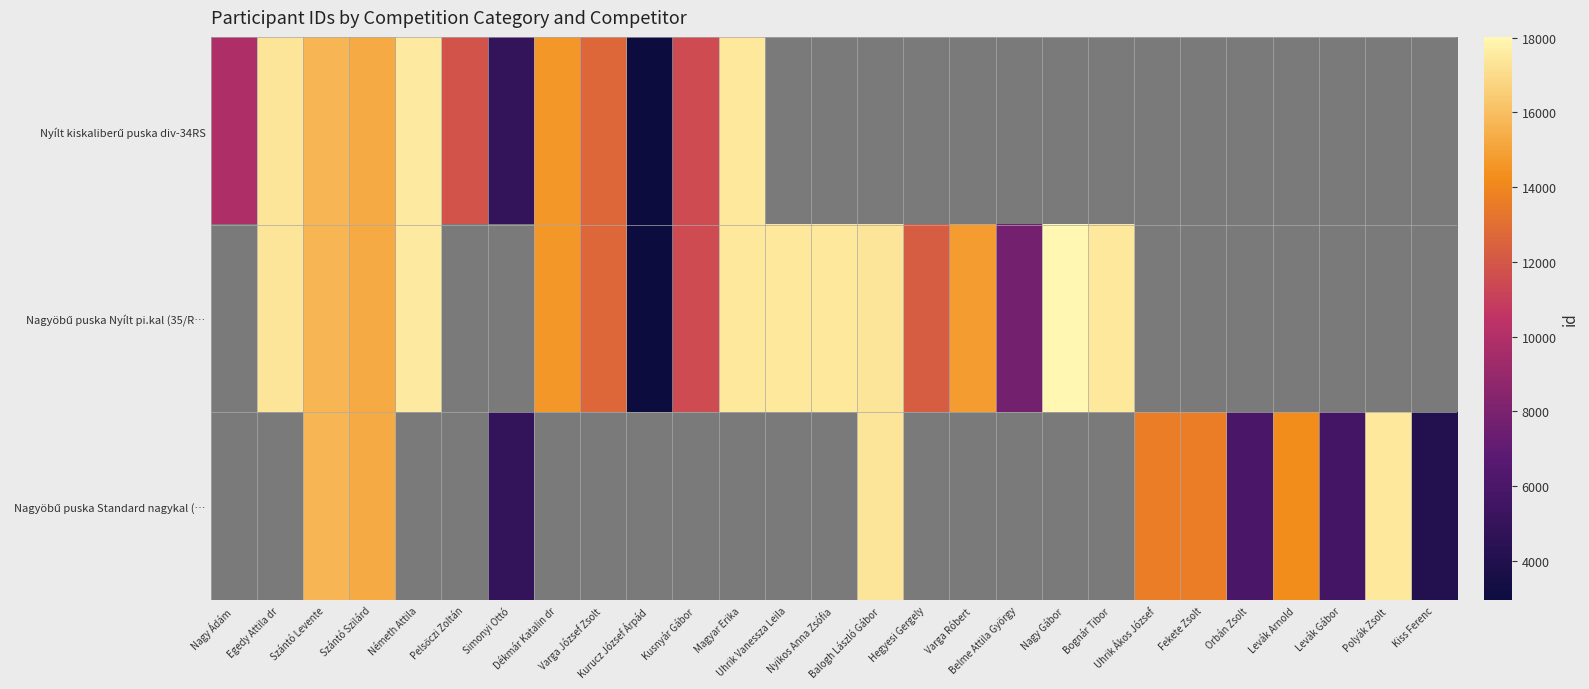

How many data points does each series have?

27